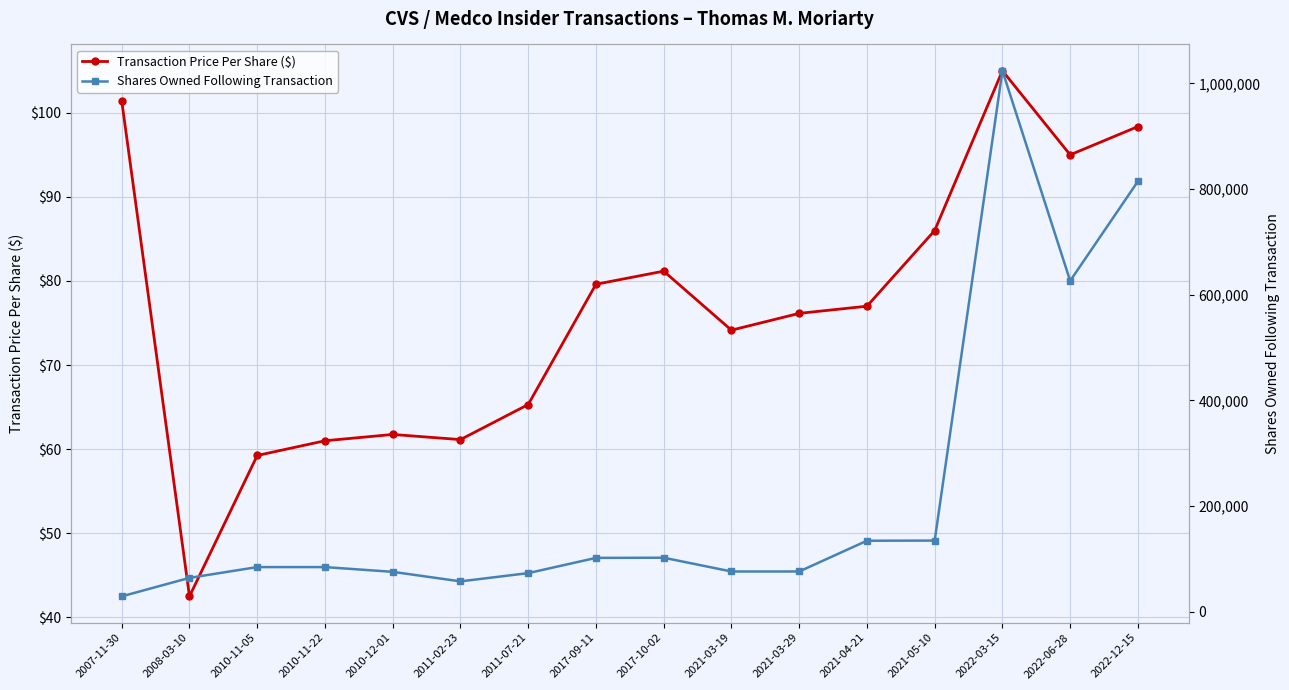

Between 2007-11-30 and 2008-03-10, which series saw the biggest shift?

Shares Owned Following Transaction